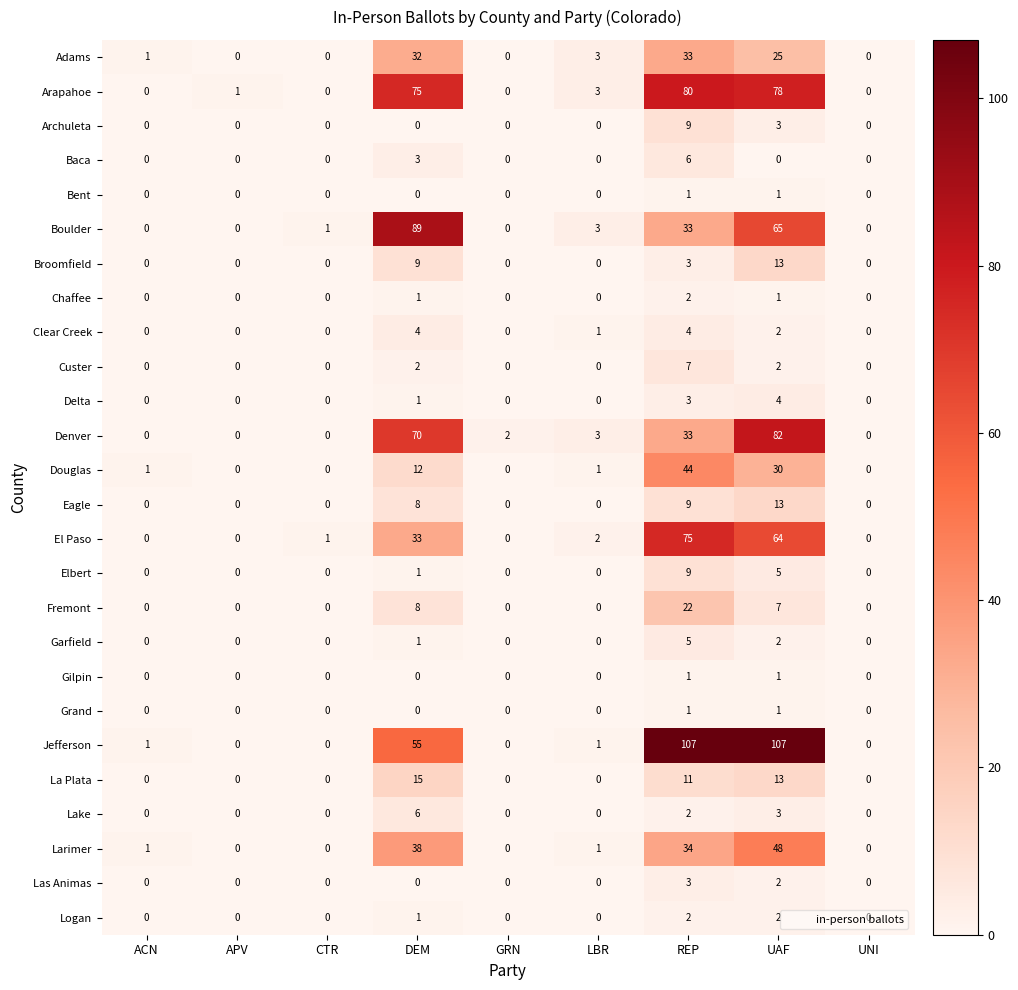

At which category is the sum across all series the highest?

UAF